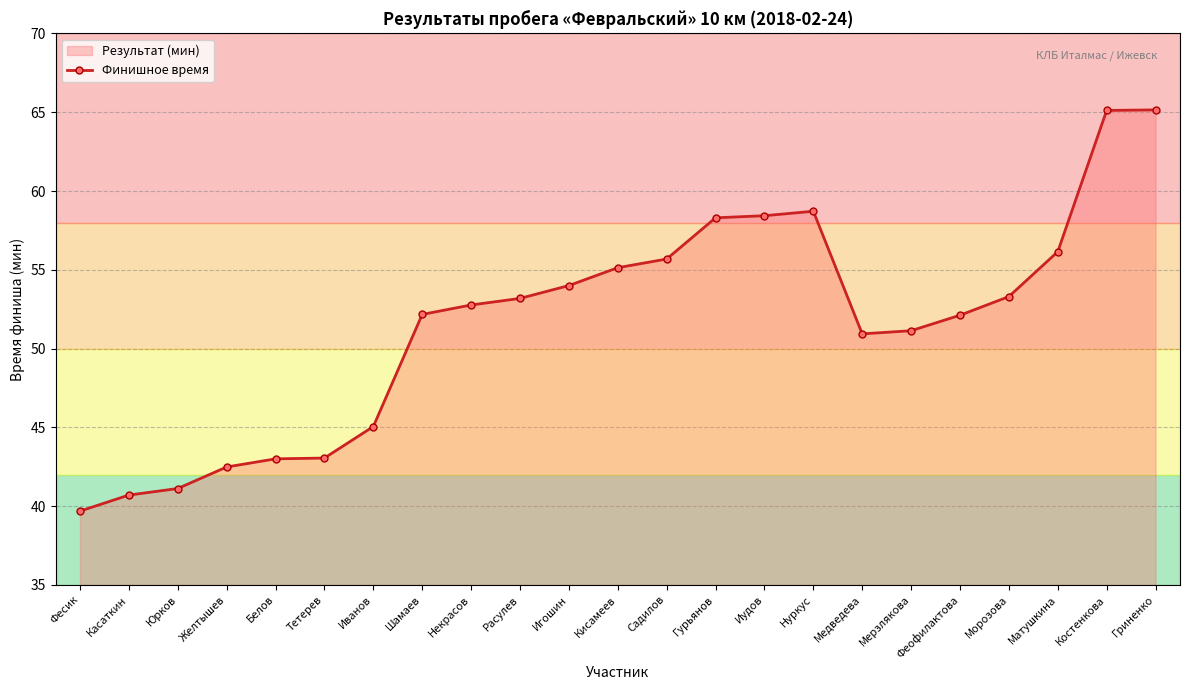

Approximately how many times larger is the value at Садилов compared to Игошин?

1.0